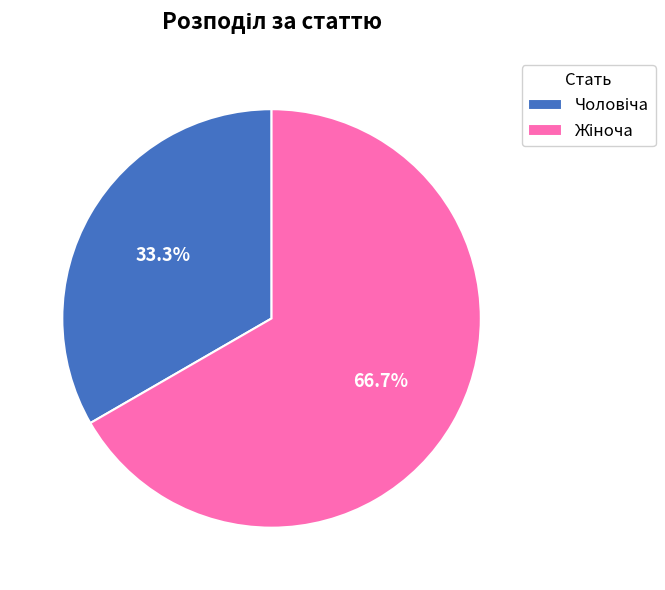

How many slices are in this pie chart?

2